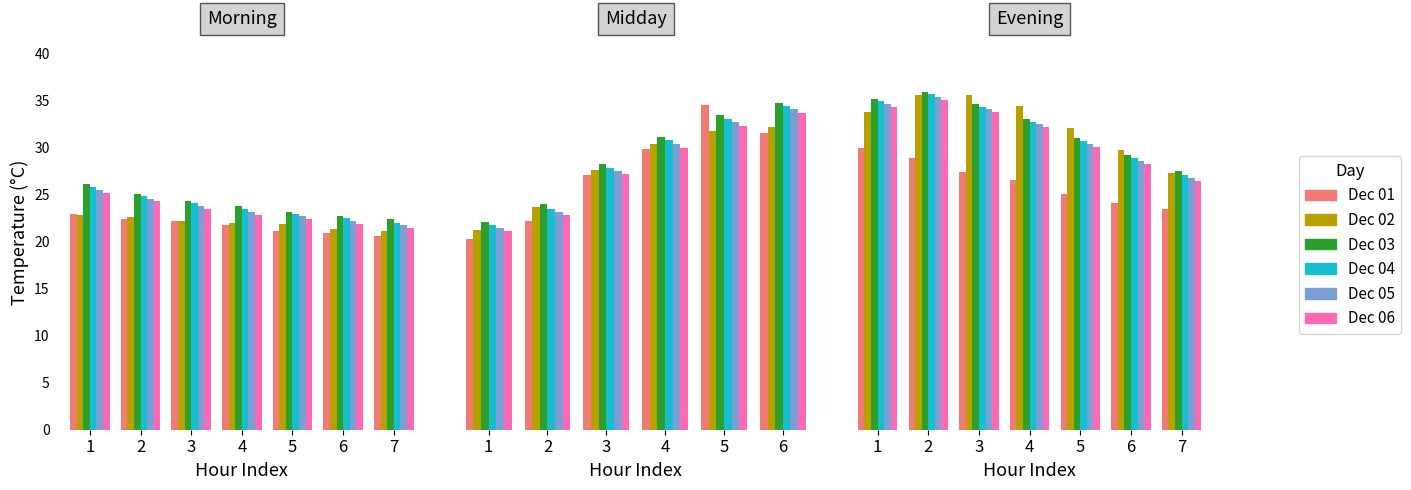

How many distinct data groups are displayed?

6